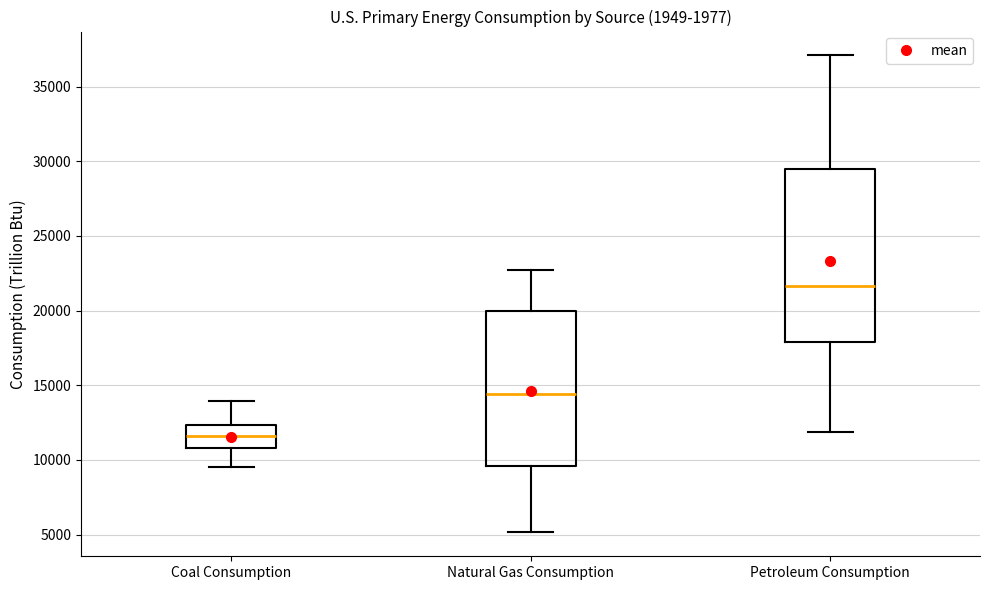

Which box is the tallest, from its lower edge to its upper edge?

Petroleum Consumption